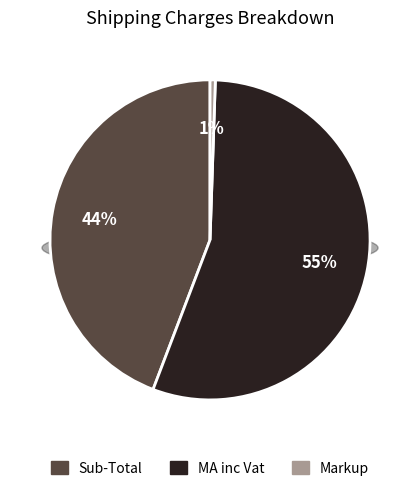

Rank the categories by value from lowest to highest.

Markup, Sub-Total, MA inc Vat